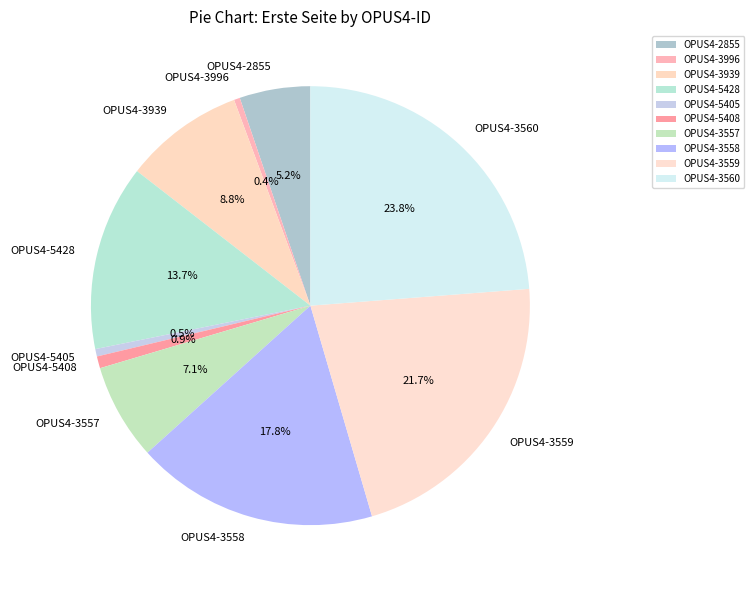

How many slices are in this pie chart?

10